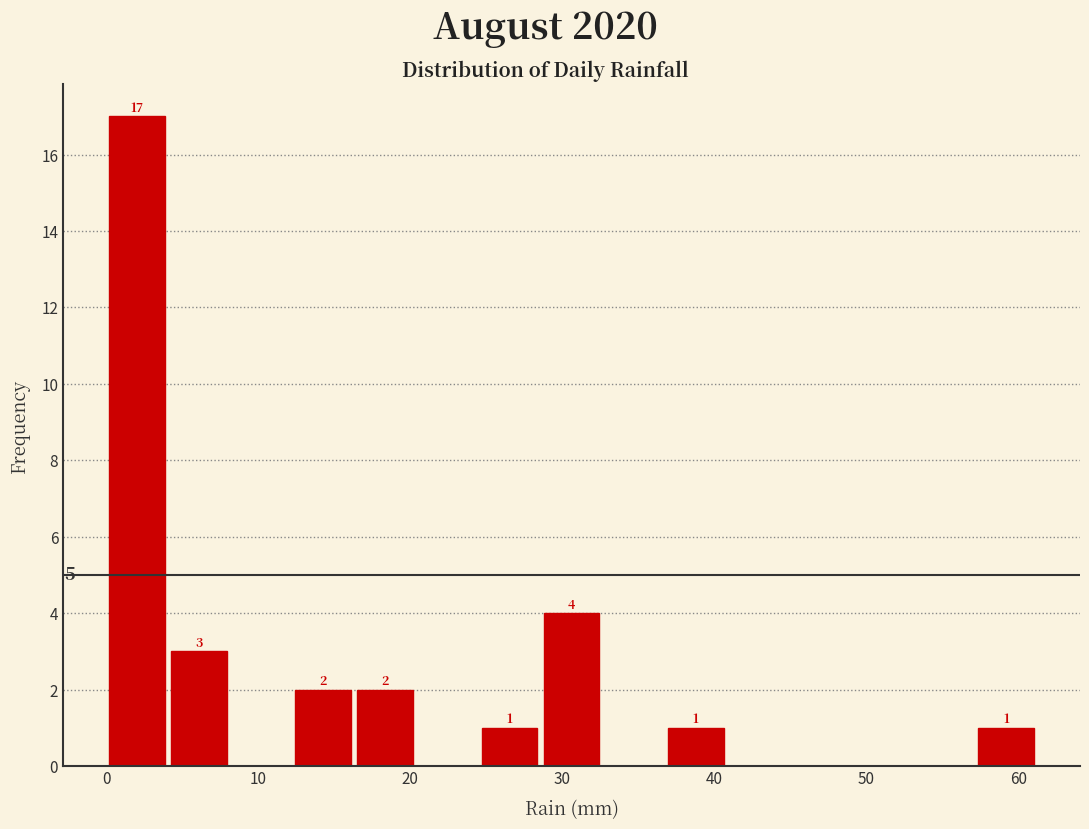

Which range on the x-axis has the tallest bar?

0 to 4